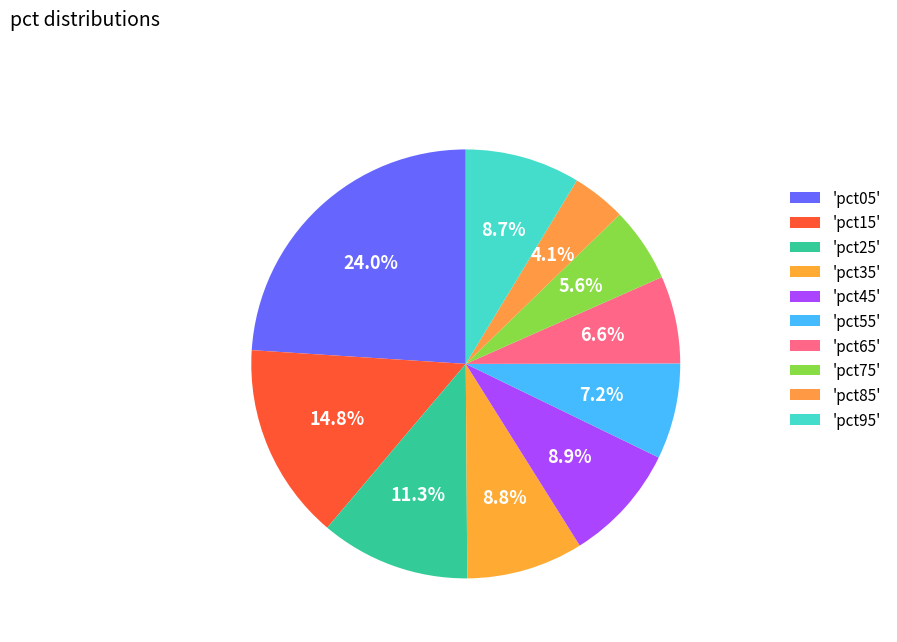

Does any single category account for the majority?

No